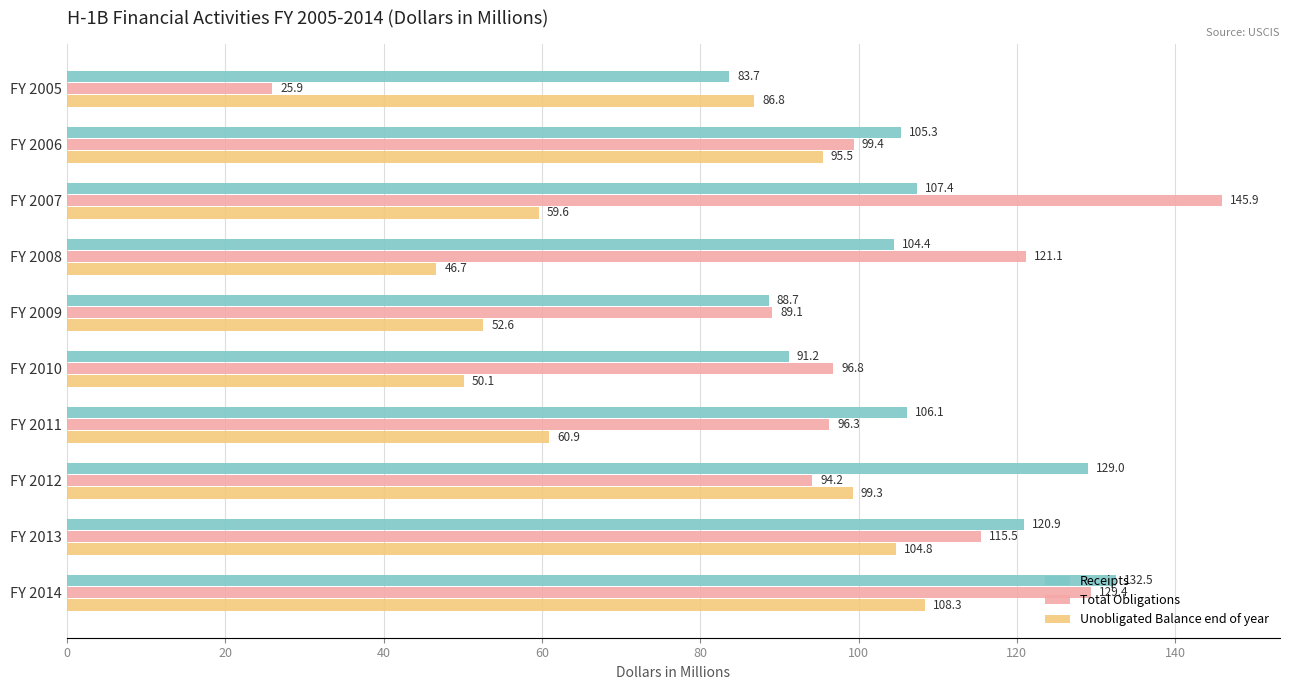

What is the spread (max minus min) of values at FY 2006?

9.8